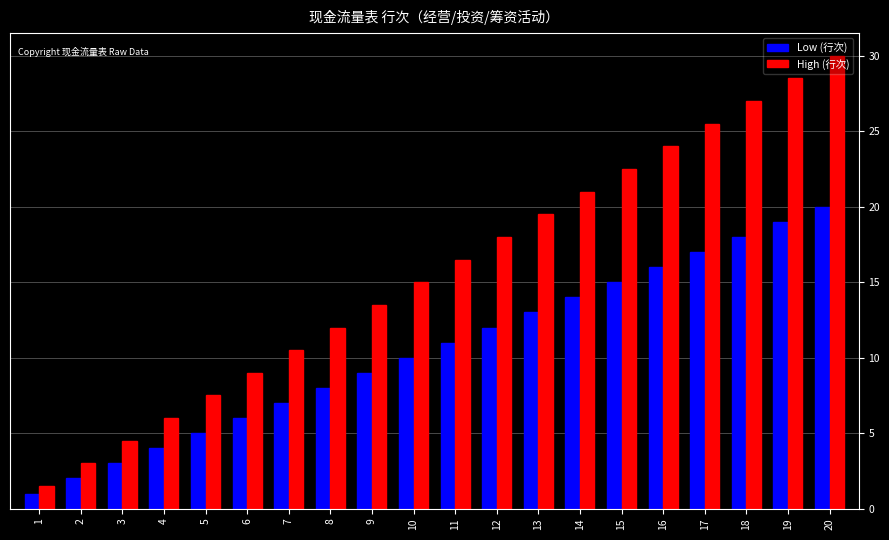

List the series in order of their peak value, highest first.

High (行次), Low (行次)